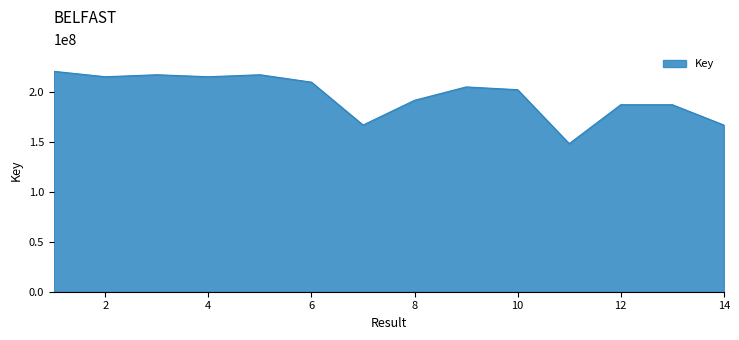

What is the smallest value displayed?

148392295